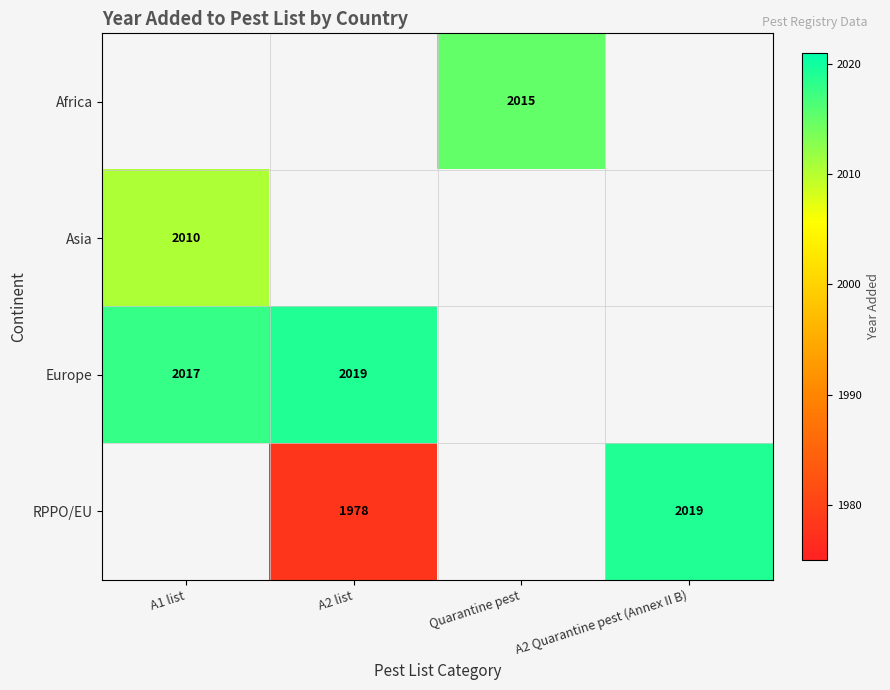

The value of Europe at A1 list is 3559. True or false?

False